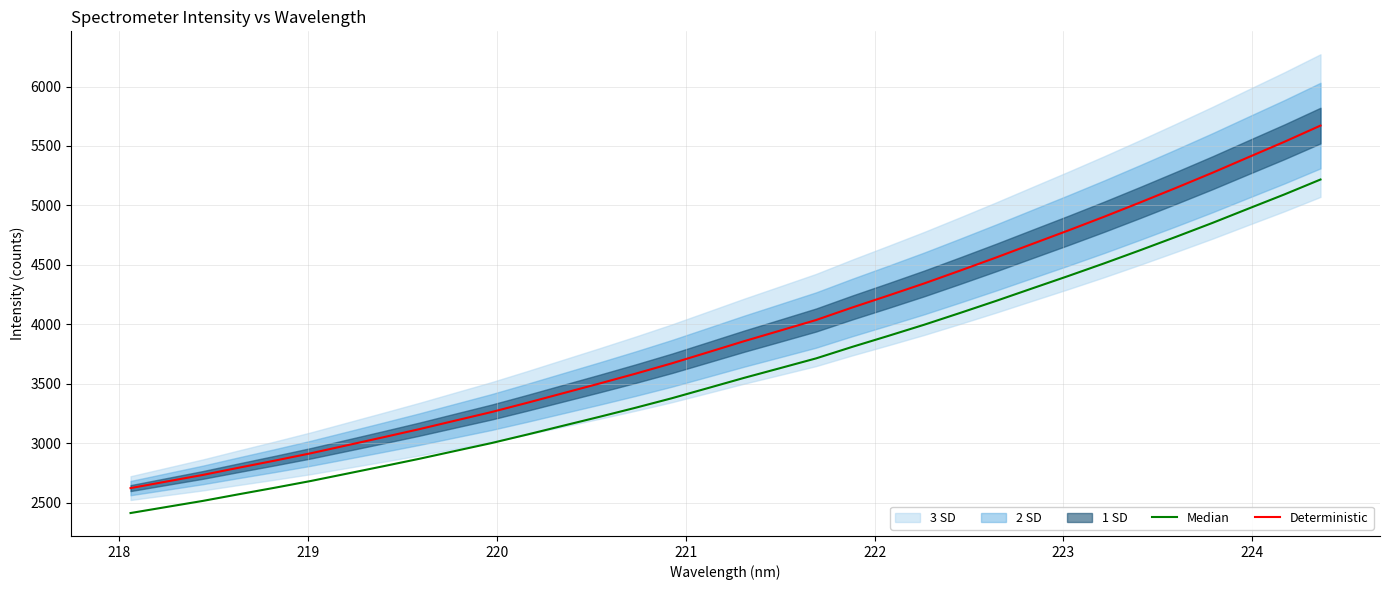

What is the label of the 6th point from the left?

222